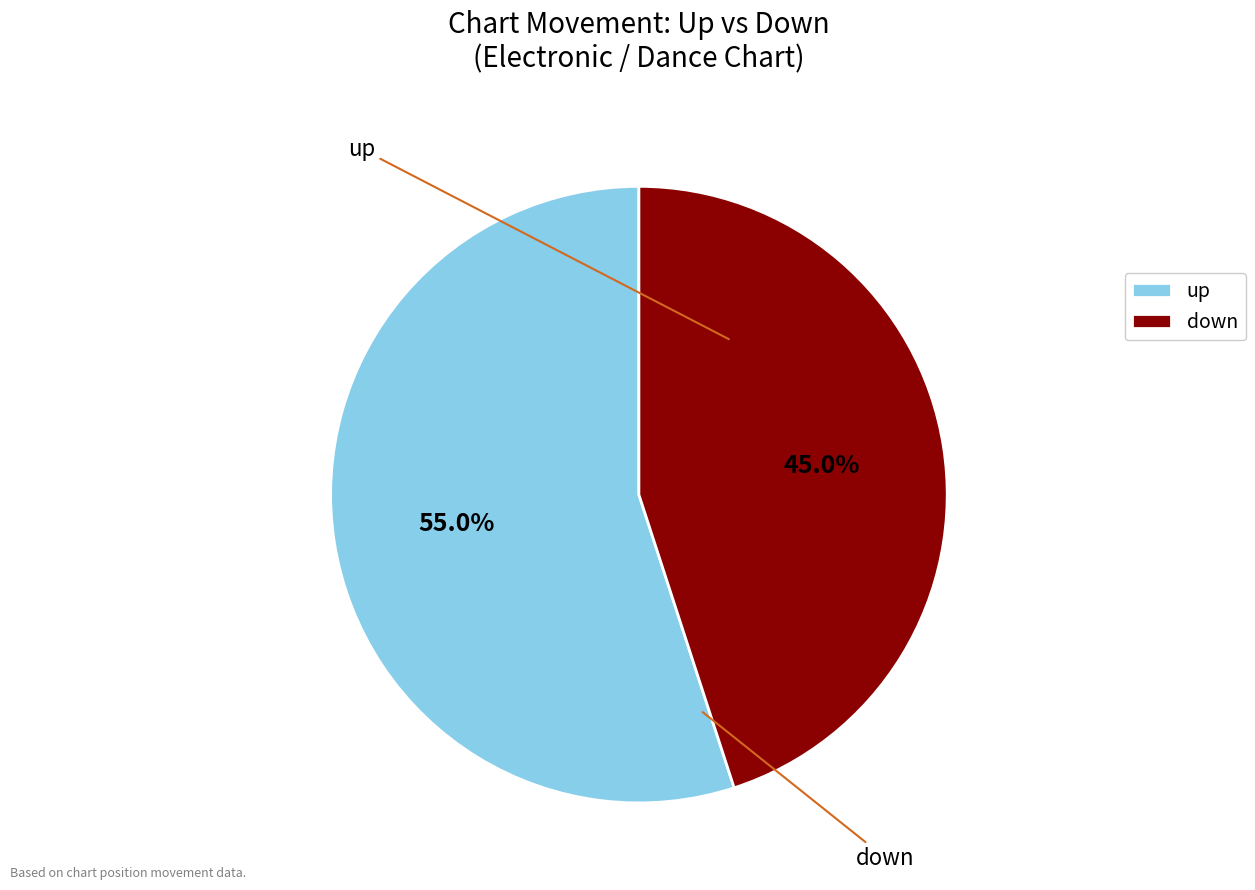

The up slice represents 55% of the pie. True or false?

True